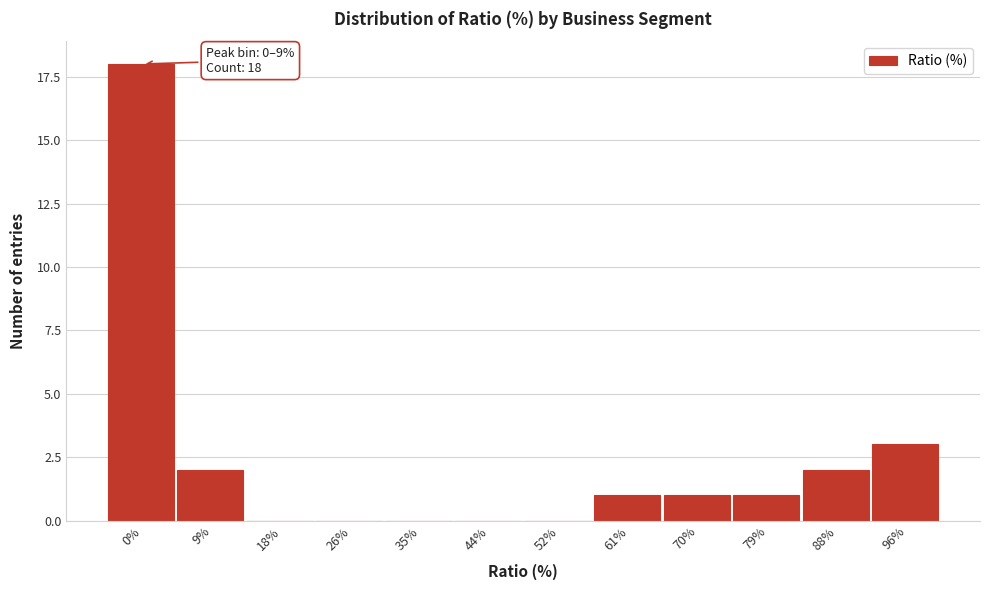

Reading right to left, what are all the values shown in this chart?

96%=3	88%=2	79%=1	70%=1	61%=1	52%=0	44%=0	35%=0	26%=0	18%=0	9%=2	0%=18